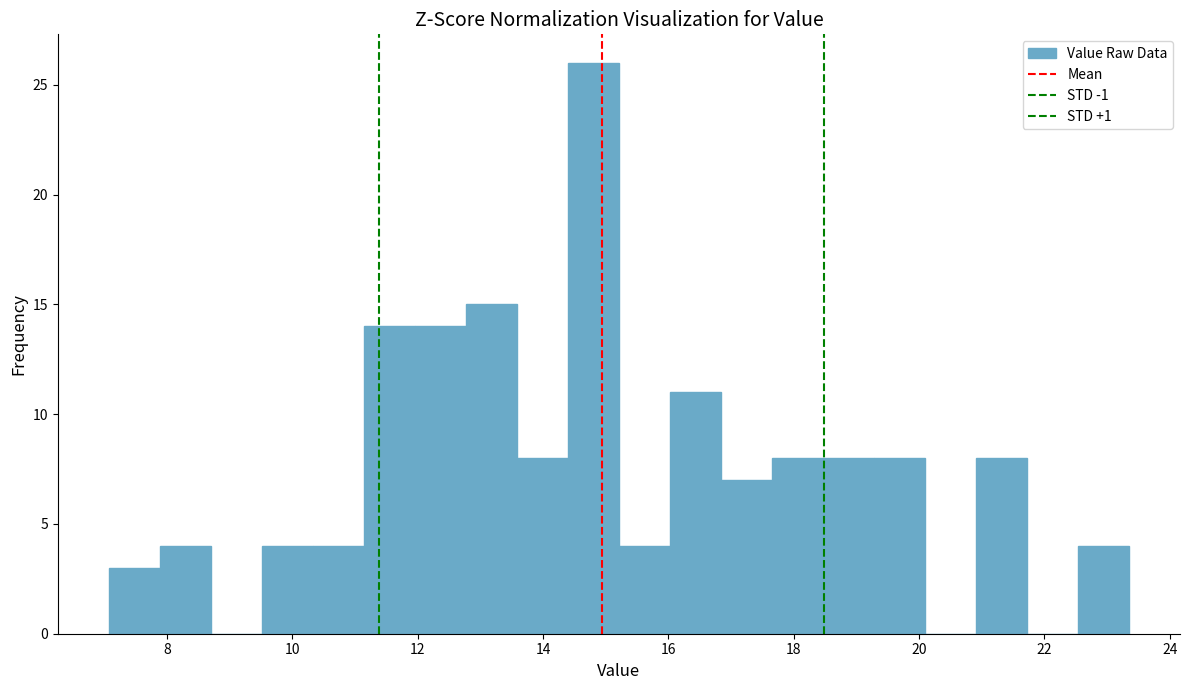

Reading left to right, list every bar in this chart as the range it spans on the x-axis followed by its height. Neither the bar edges nor the heights are printed on the chart, so give them approximately, as read against the axes.

7.0 to 7.8: 3
7.8 to 8.6: 4
8.6 to 9.6: 0
9.6 to 10.4: 4
10.4 to 11.2: 4
11.2 to 12.0: 14
12.0 to 12.8: 14
12.8 to 13.6: 15
13.6 to 14.4: 8
14.4 to 15.2: 26
15.2 to 16.0: 4
16.0 to 16.8: 11
16.8 to 17.6: 7
17.6 to 18.4: 8
18.4 to 19.2: 8
19.2 to 20.0: 8
20.0 to 21.0: 0
21.0 to 21.8: 8
21.8 to 22.6: 0
22.6 to 23.4: 4